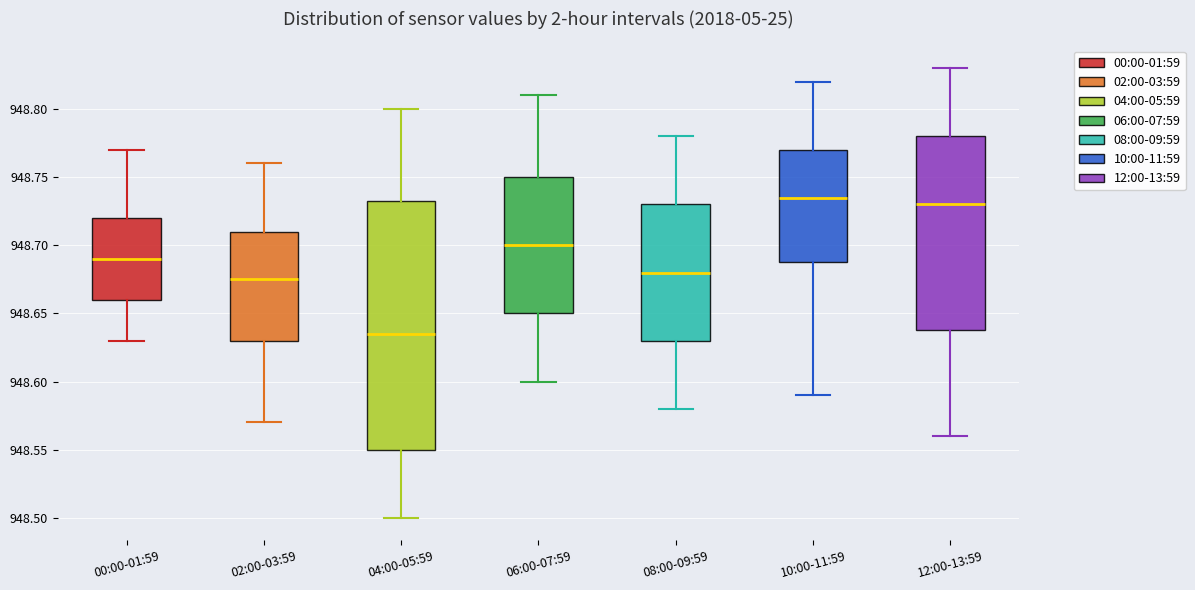

Which box has the lowest median line?

04:00-05:59